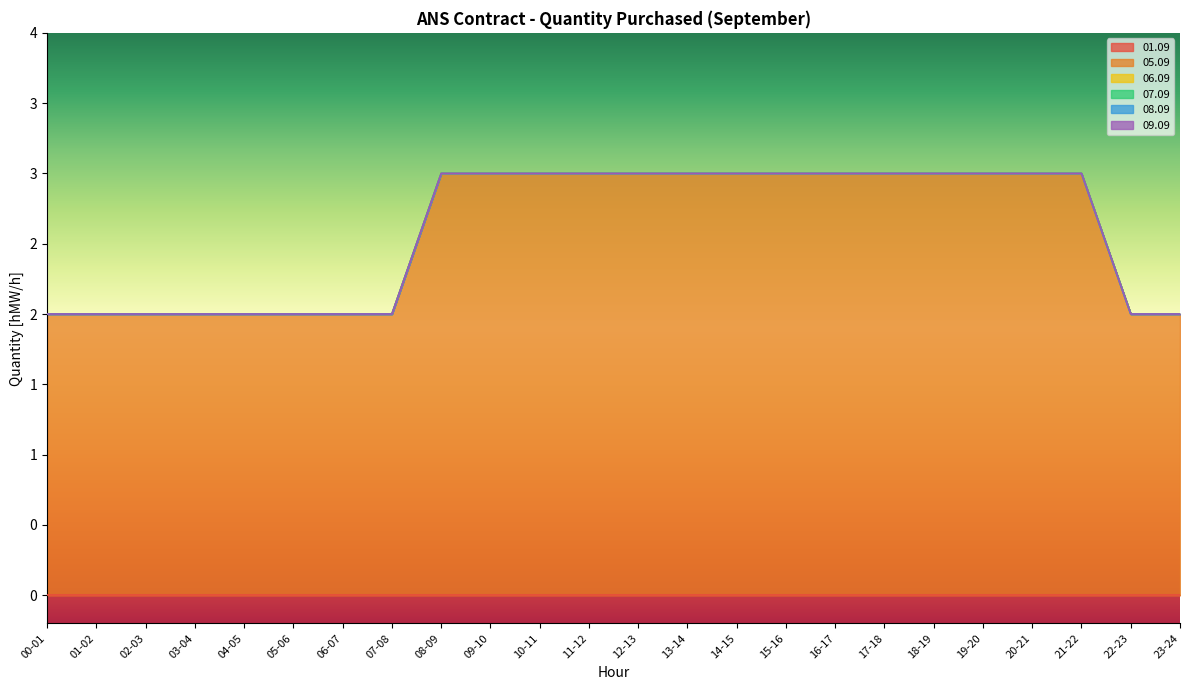

What is the spread (max minus min) of values at 08-09?

3